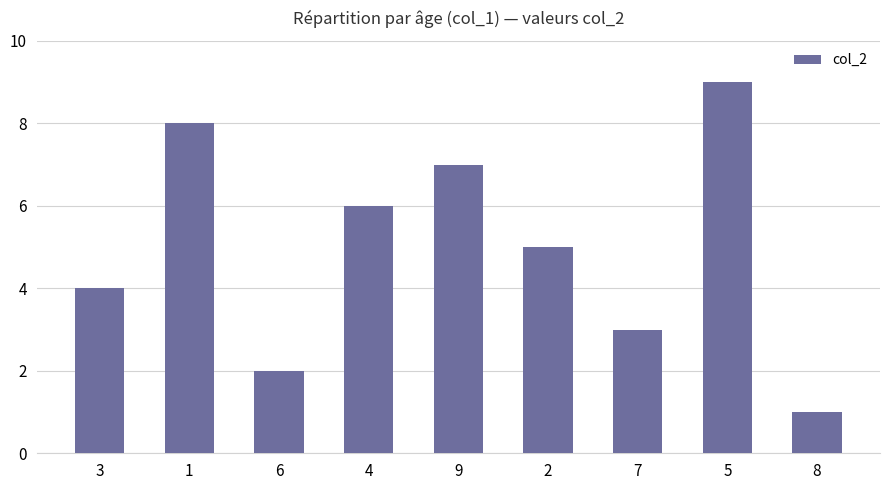

Reading left to right, what are all the values shown in this chart?

3=4	1=8	6=2	4=6	9=7	2=5	7=3	5=9	8=1